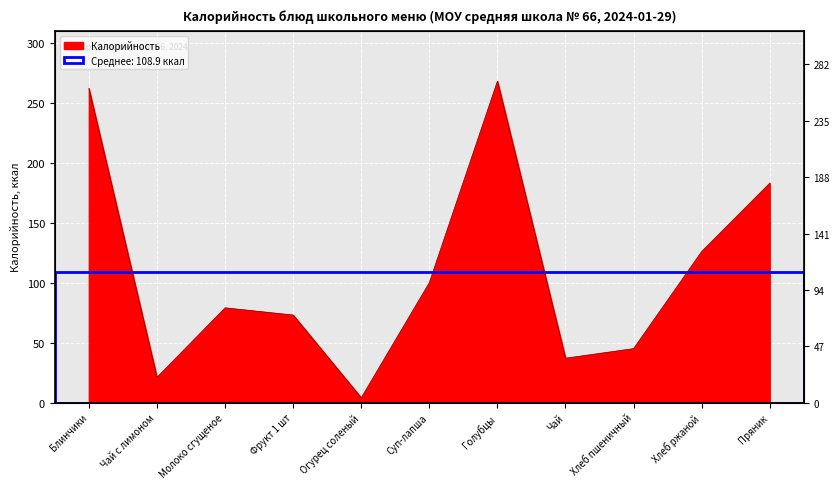

Is it true that the value at Молоко сгущеное is 79?

True